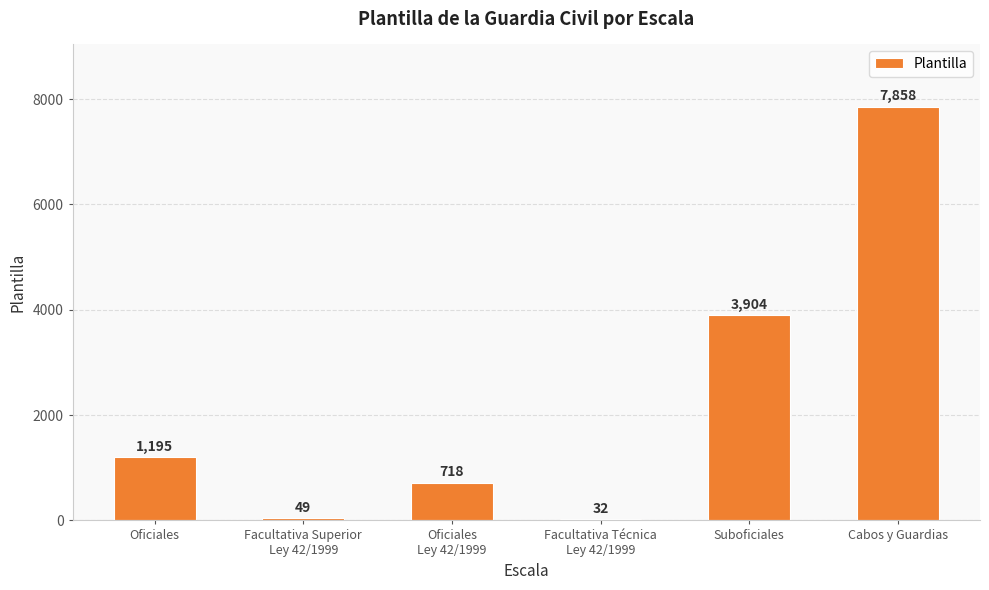

Rank the categories by value from highest to lowest.

Cabos y Guardias, Suboficiales, Oficiales, Oficiales
Ley 42/1999, Facultativa Superior
Ley 42/1999, Facultativa Técnica
Ley 42/1999